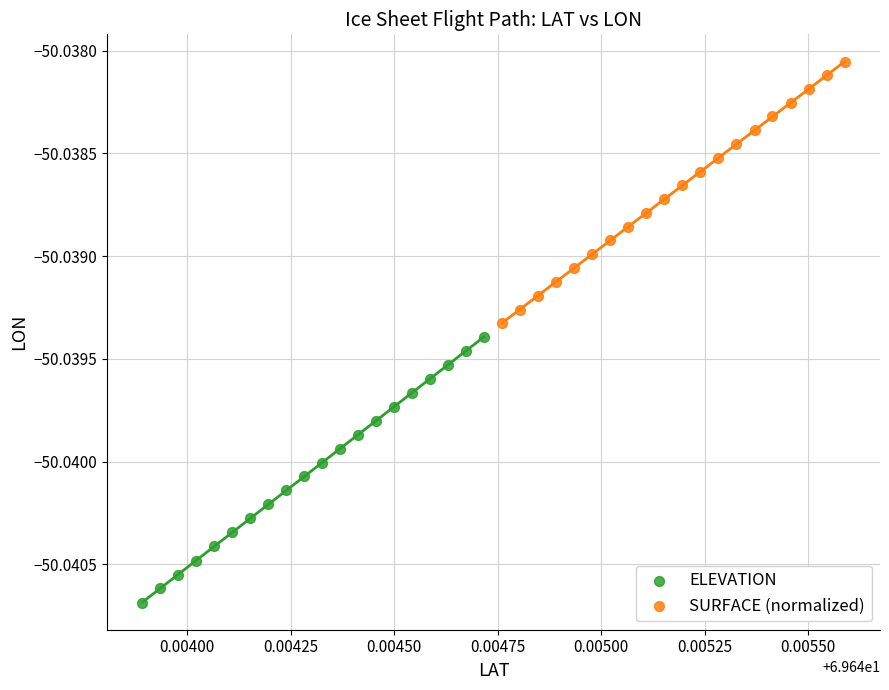

Which series reaches the maximum Y coordinate?

SURFACE (normalized)